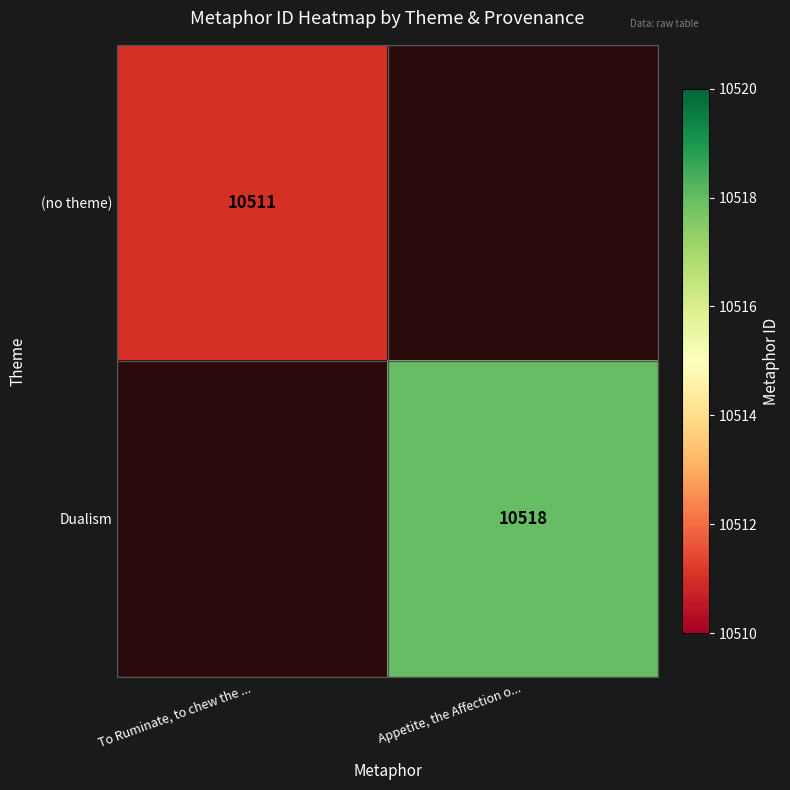

Between To Ruminate, to chew the ... and Appetite, the Affection o..., which is larger?

Appetite, the Affection o...